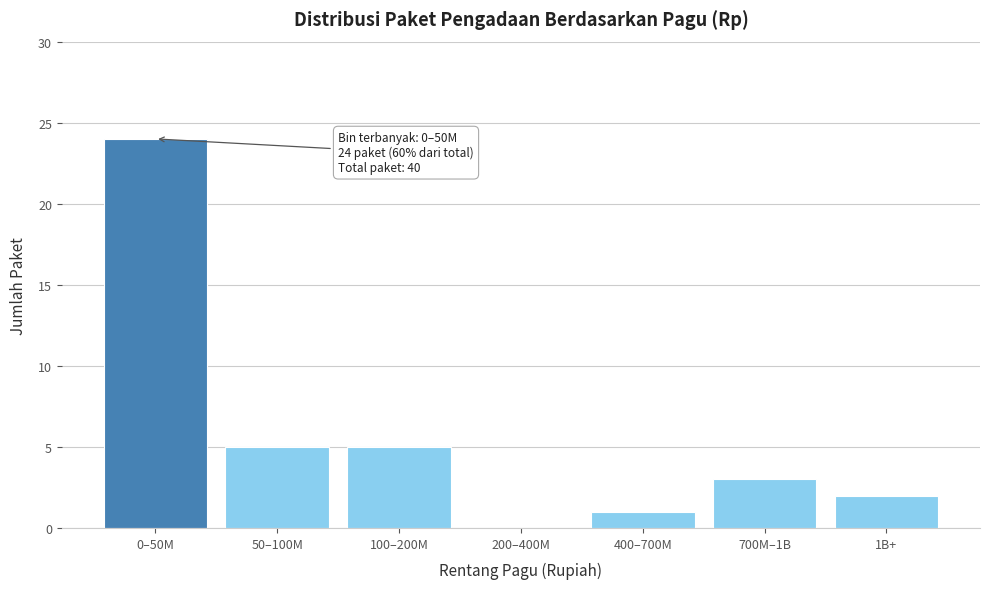

Reading right to left, transcribe all the data shown in this chart.

1B+=2	700M–1B=3	400–700M=1	200–400M=0	100–200M=5	50–100M=5	0–50M=24